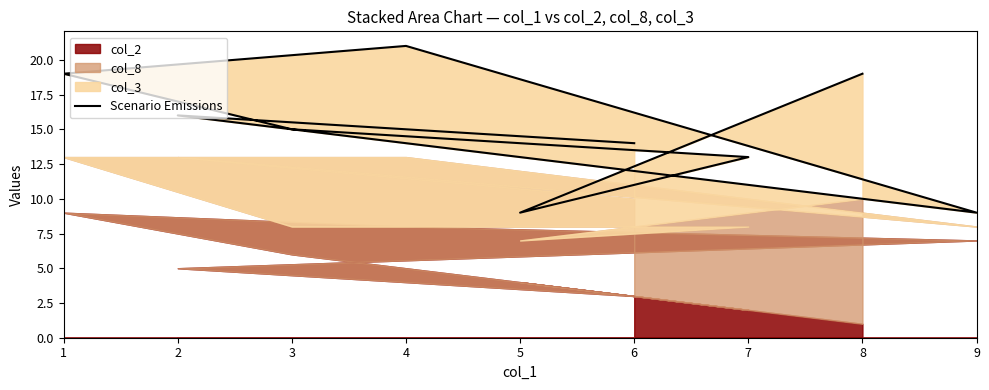

What is the difference between the maximum and minimum values?

12